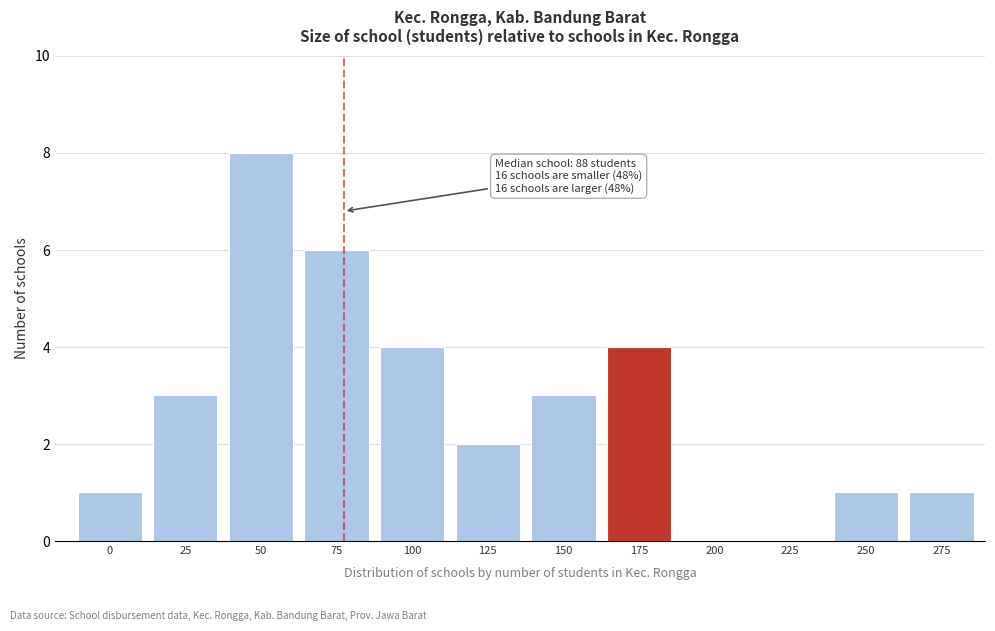

Reading right to left, list all the values displayed in this chart.

275=1	250=1	225=0	200=0	175=4	150=3	125=2	100=4	75=6	50=8	25=3	0=1